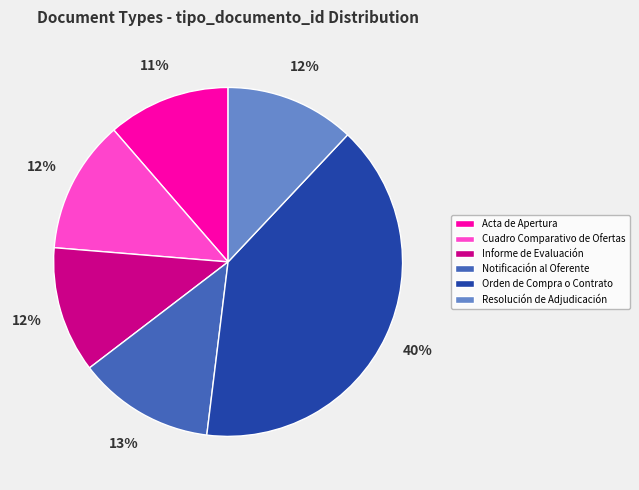

To the nearest percent, what portion does Orden de Compra o Contrato represent?

40%